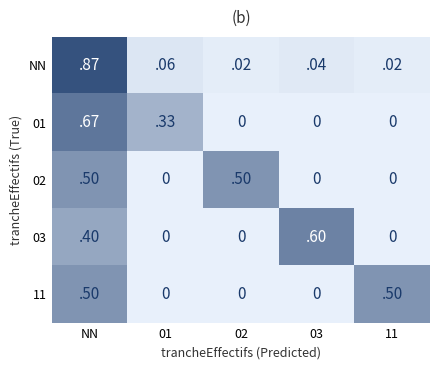

How many data points in 03 are above 0?

2